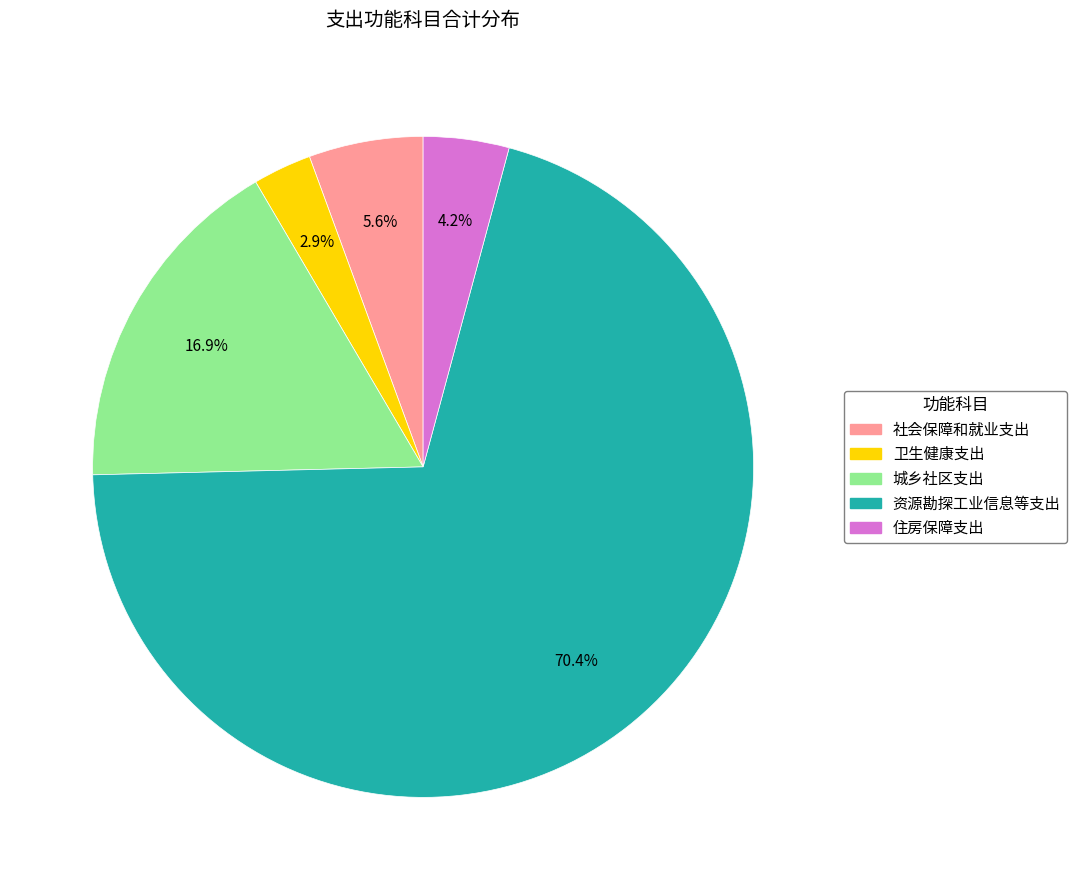

How many segments does this pie chart have?

5